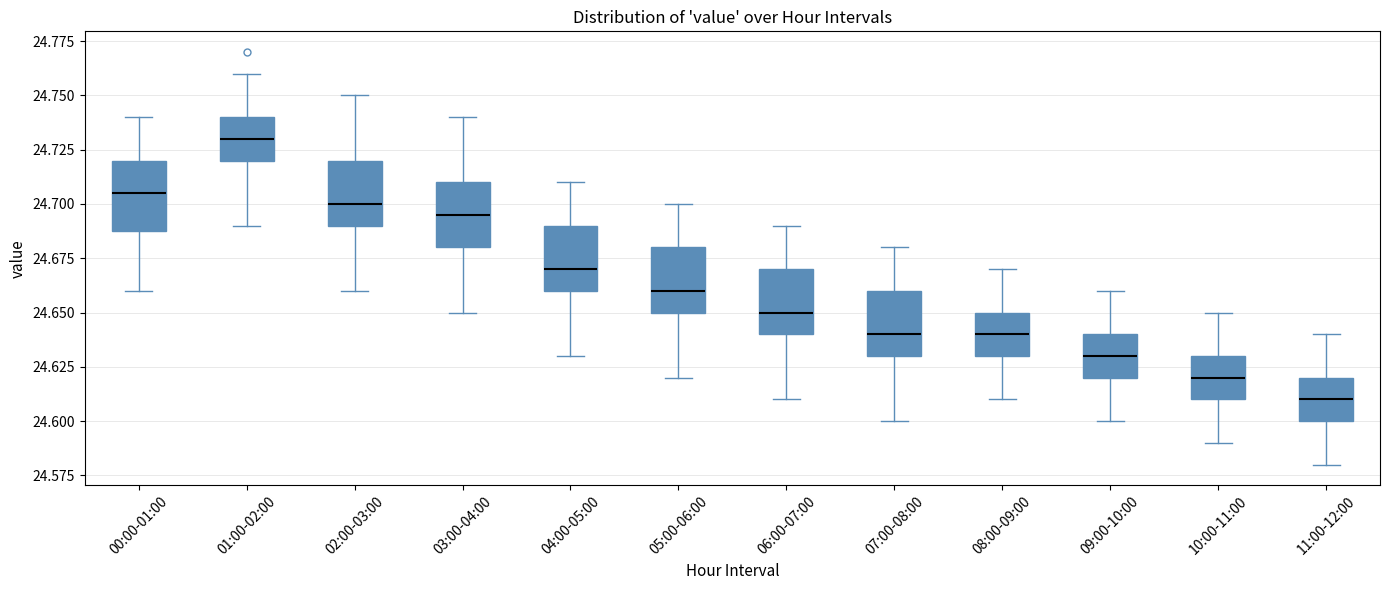

Which box has the lowest median line?

11:00-12:00